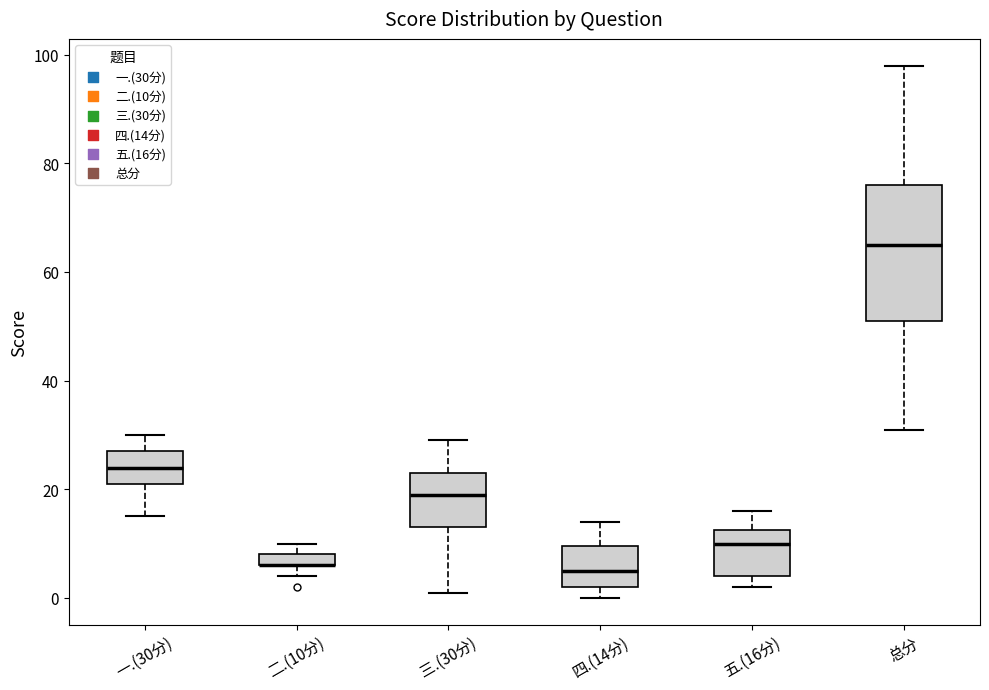

Comparing the boxes themselves (not the whiskers), which one is the tallest?

总分